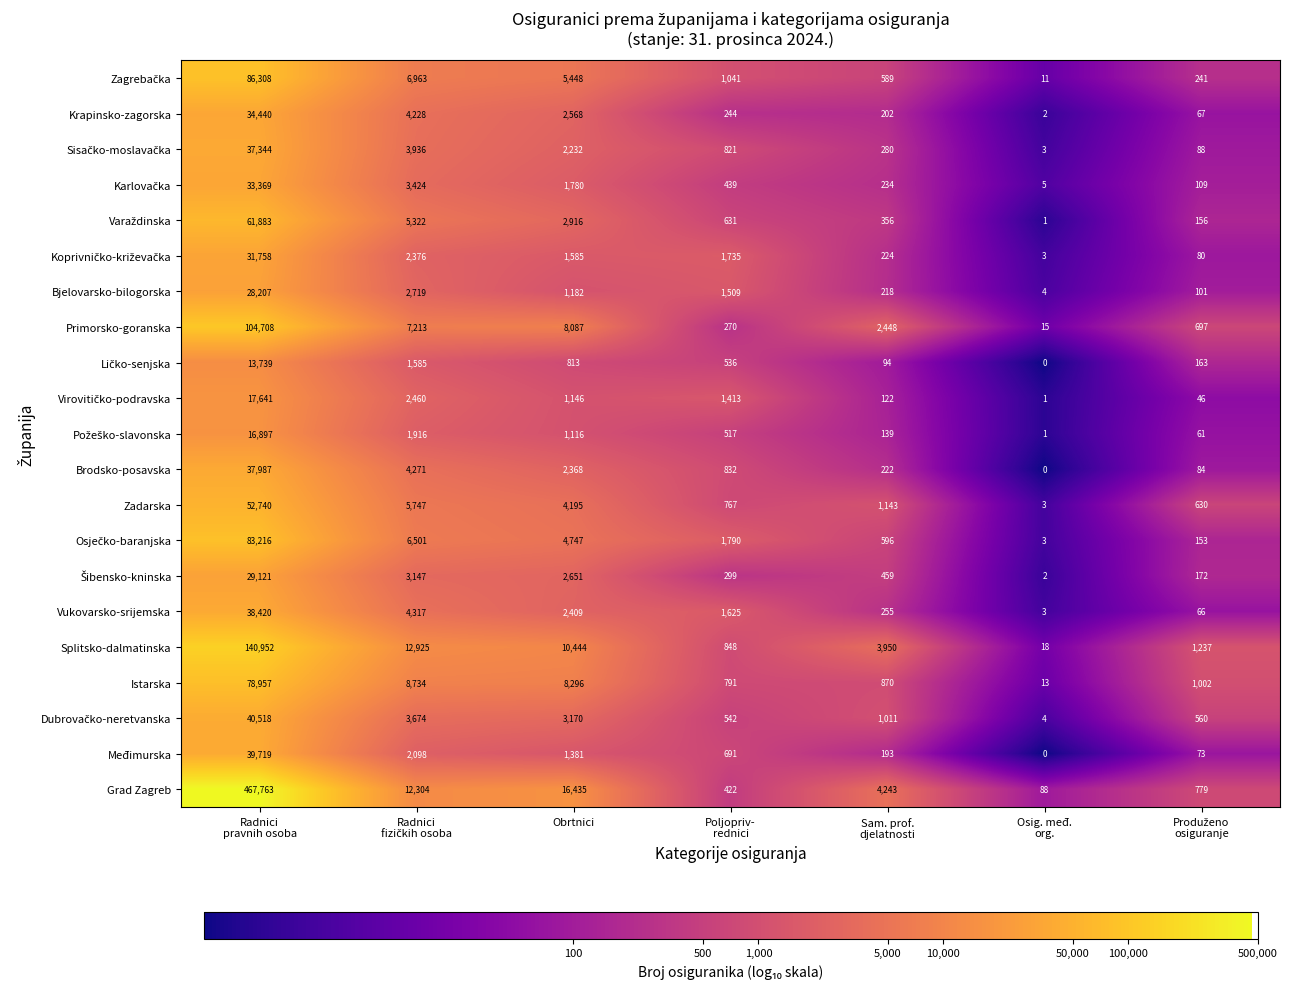

What is the highest value of the Zadarska series?

52740